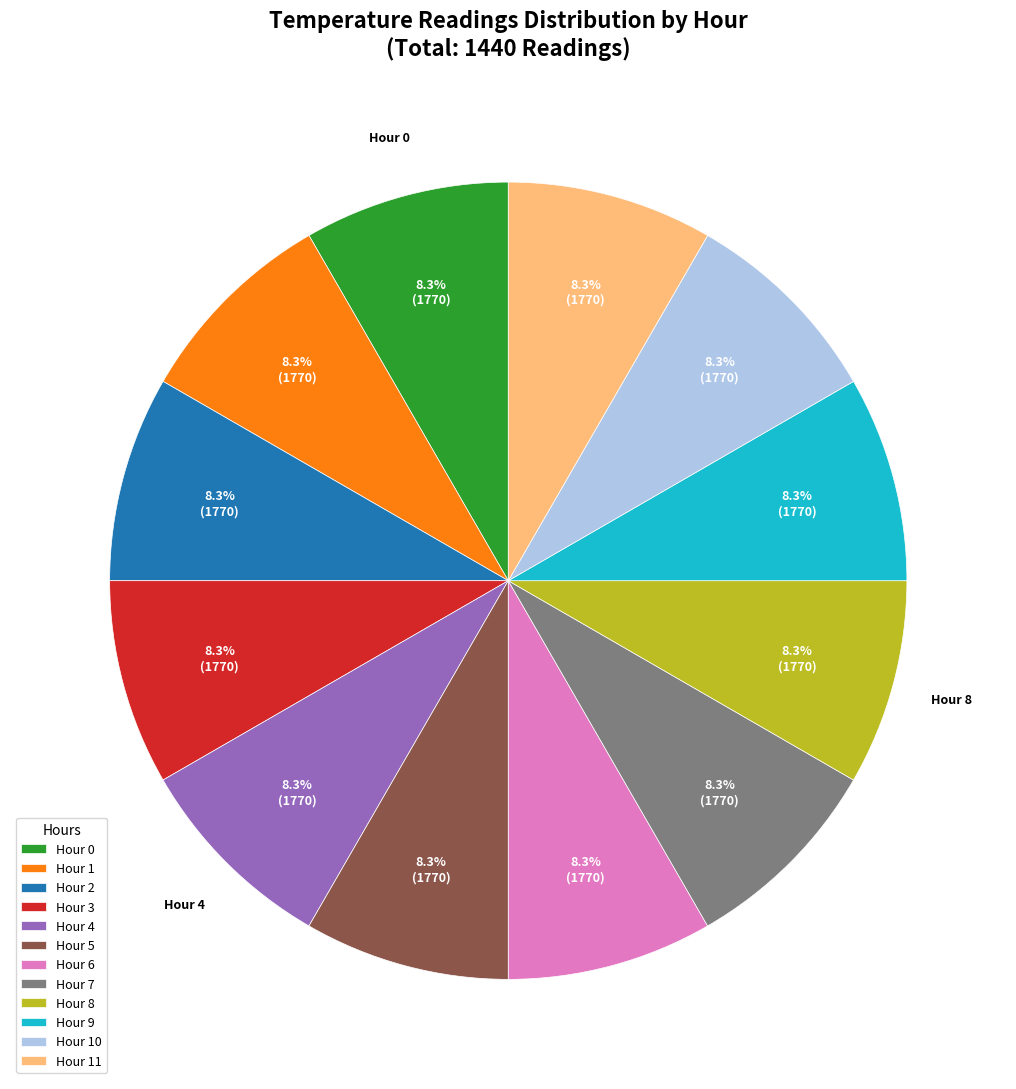

What percentage is NOT represented by Hour 6?

91.7%